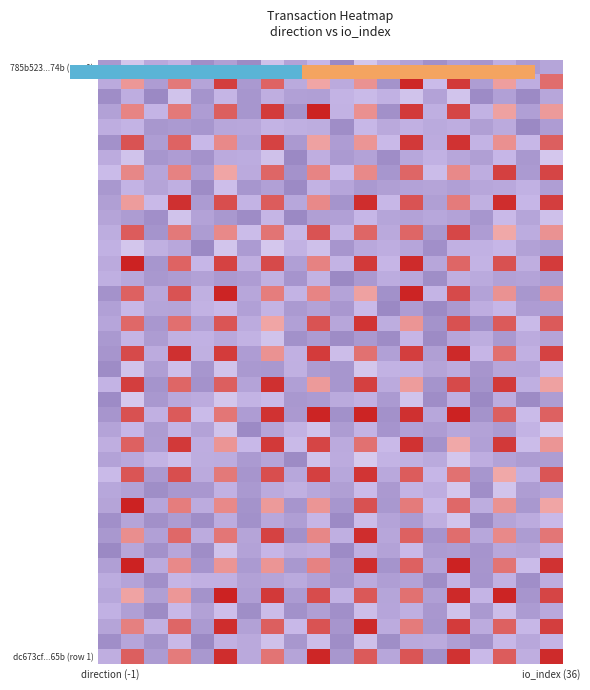

Which label corresponds to the largest value in the chart?

15